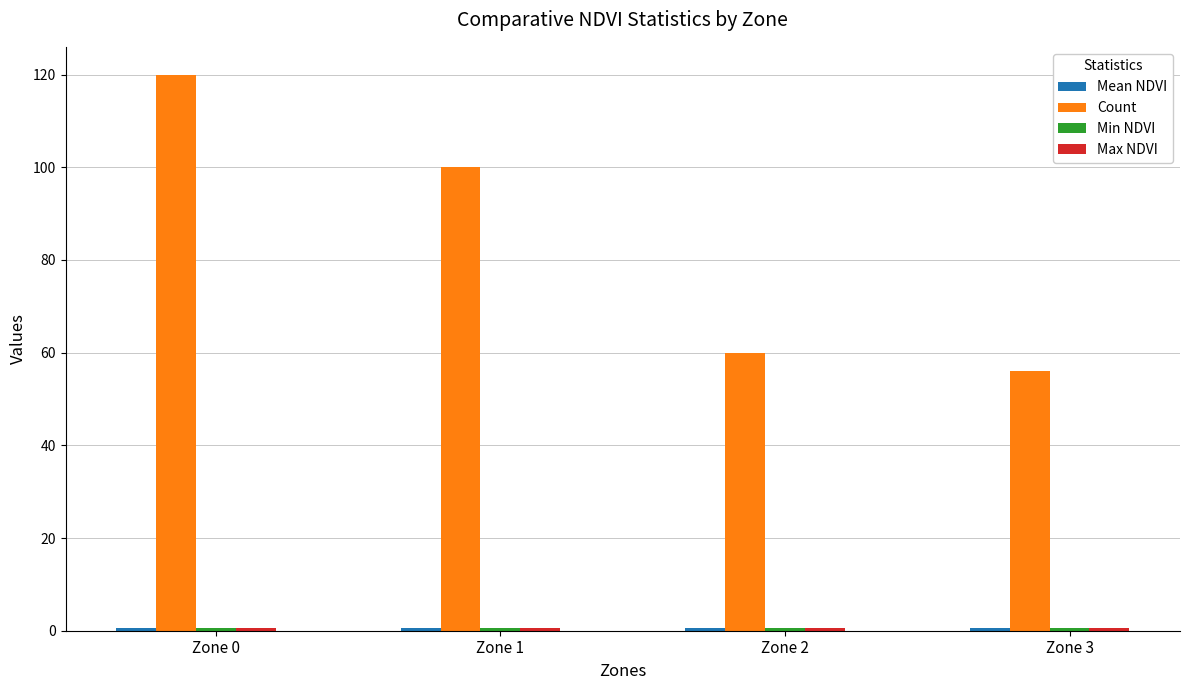

Where is Count nearest to the value 88?

Zone 1